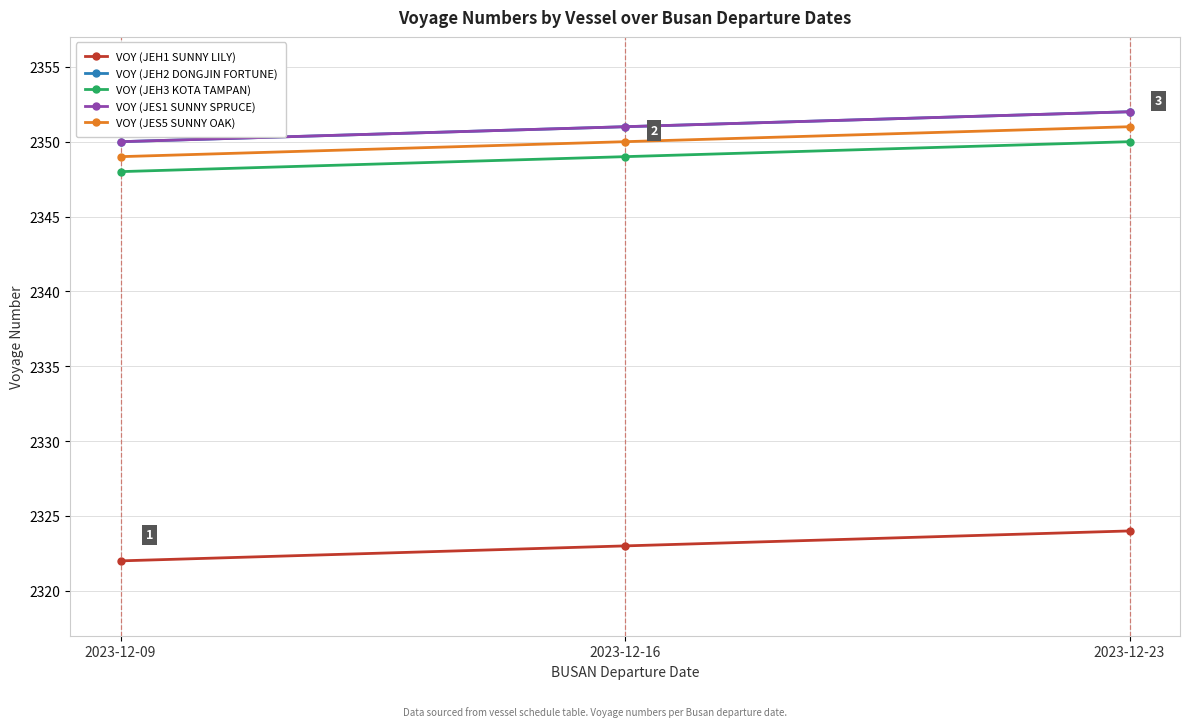

Which series has the largest total across all categories?

VOY (JEH2 DONGJIN FORTUNE)